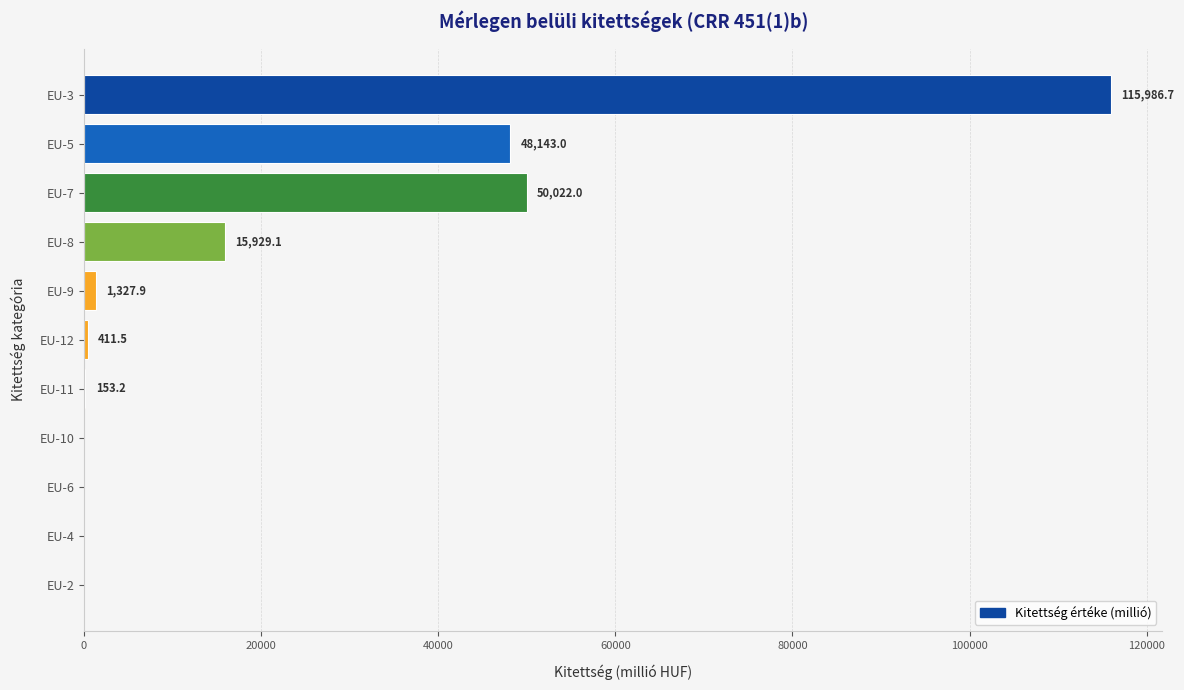

The value at EU-9 is 1327.9. True or false?

True